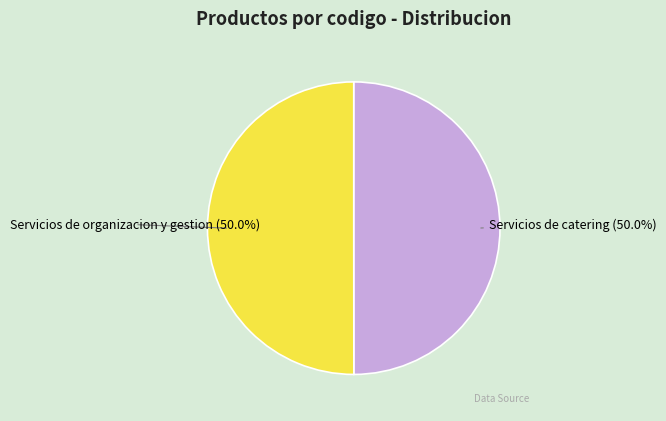

What is the total percentage of Servicios de catering and Servicios de organizacion y gestion?

100.0%